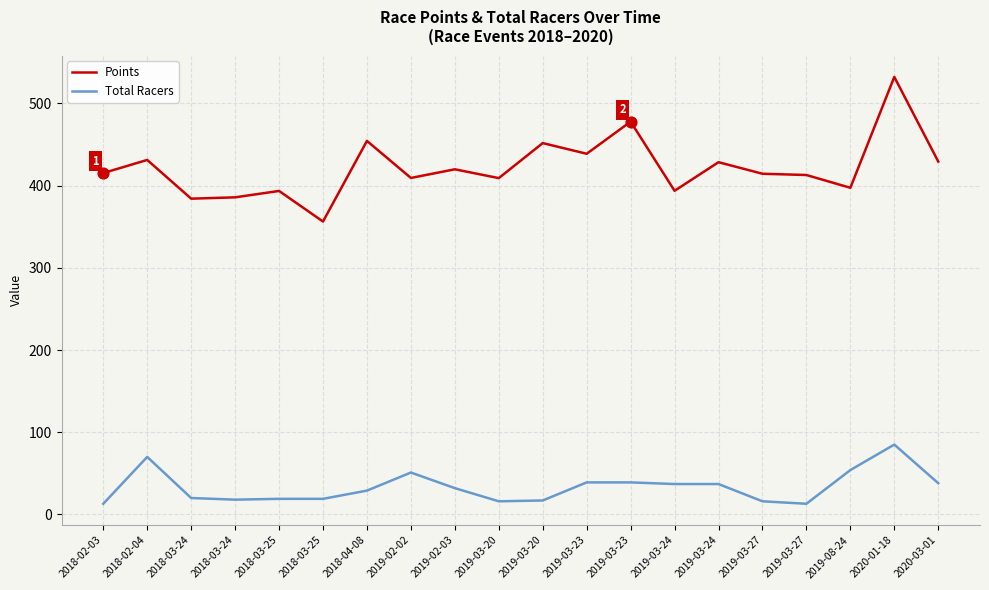

Which series has the largest total across all categories?

Points